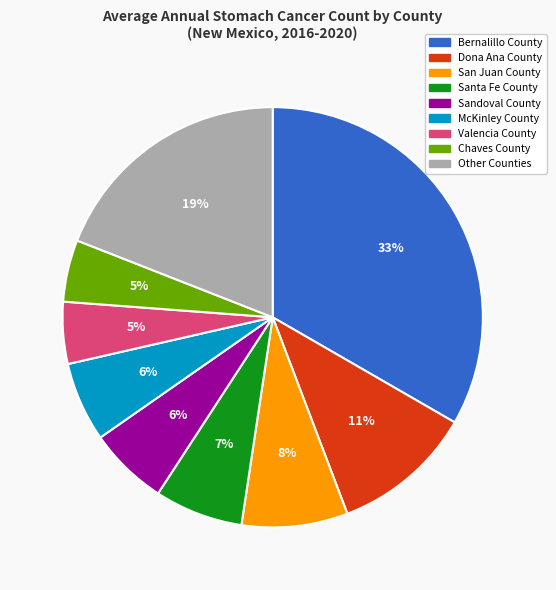

Combined, do Sandoval County and Other Counties account for over 50%?

No